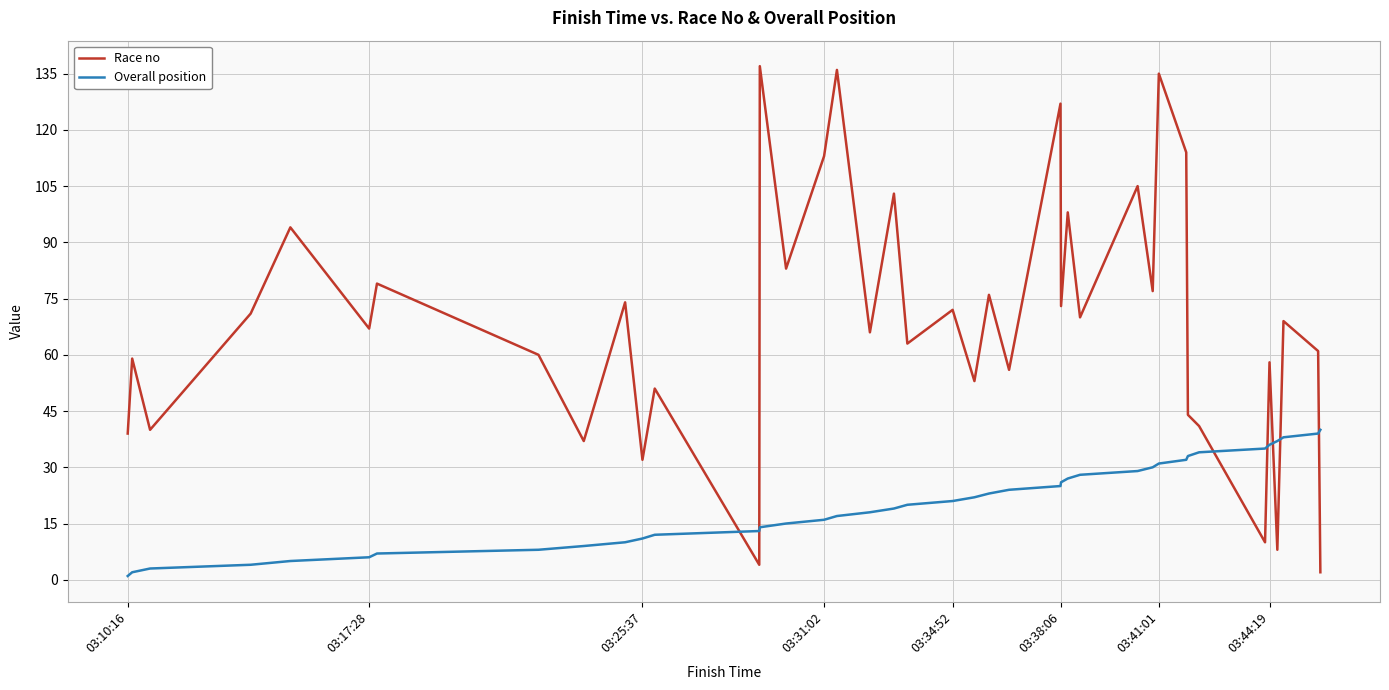

Rank the series by their maximum value, from highest to lowest.

Race no, Overall position